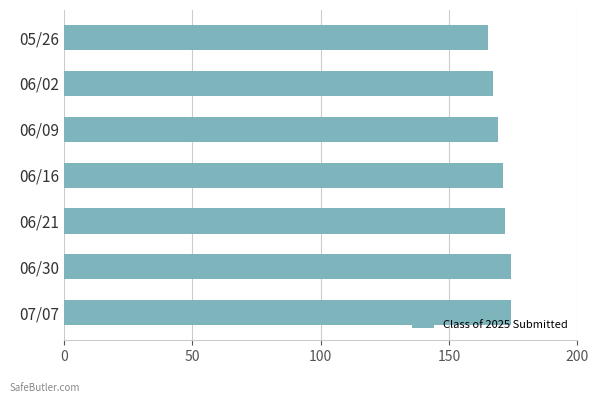

What is the change in value from 06/16 to 05/26?

-6